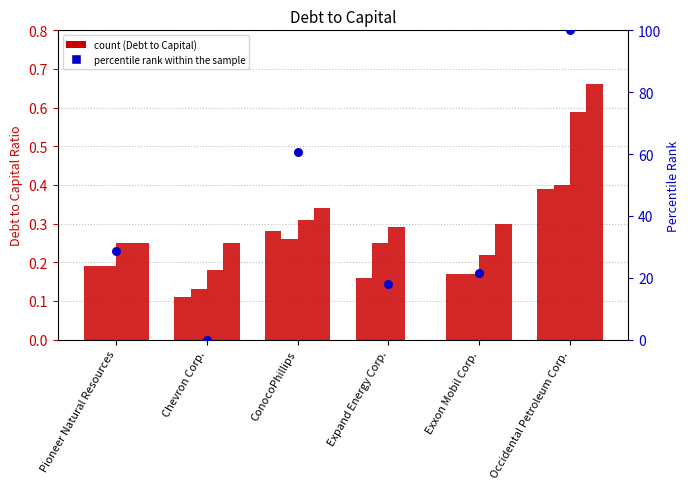

Approximately how many times larger is the value at ConocoPhillips compared to Exxon Mobil Corp.?

2.8